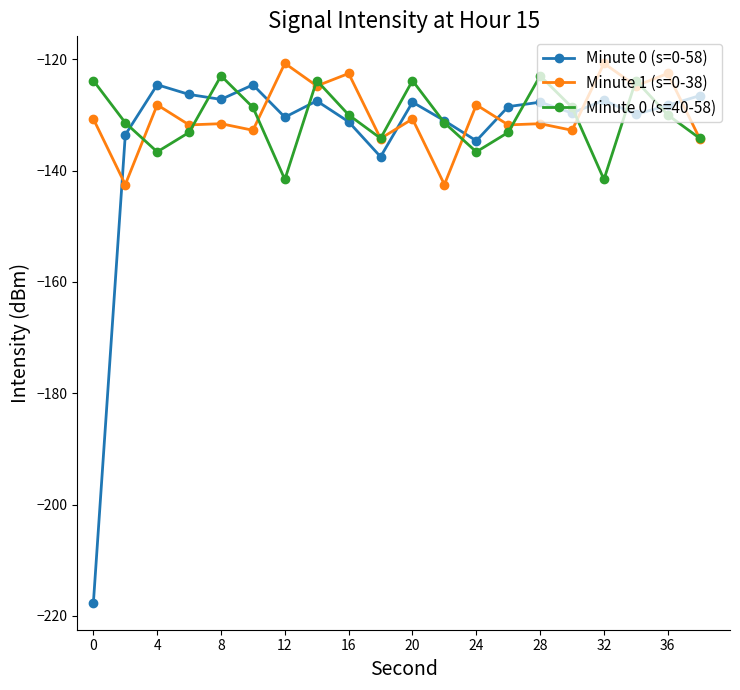

Does the chart display data point markers on the line(s)?

Yes